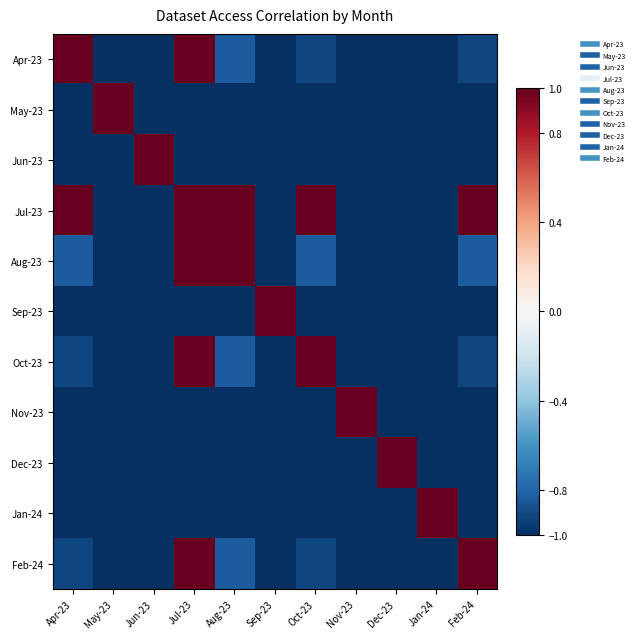

Reading right to left, transcribe all the data shown in this chart.

Apr-23: Feb-24=-0.9	Jan-24=-1.0	Dec-23=-1.0	Nov-23=-1.0	Oct-23=-0.9	Sep-23=-1.0	Aug-23=-0.8	Jul-23=1.0	Jun-23=-1.0	May-23=-1.0	Apr-23=1.0
May-23: Feb-24=-1.0	Jan-24=-1.0	Dec-23=-1.0	Nov-23=-1.0	Oct-23=-1.0	Sep-23=-1.0	Aug-23=-1.0	Jul-23=-1.0	Jun-23=-1.0	May-23=1.0	Apr-23=-1.0
Jun-23: Feb-24=-1.0	Jan-24=-1.0	Dec-23=-1.0	Nov-23=-1.0	Oct-23=-1.0	Sep-23=-1.0	Aug-23=-1.0	Jul-23=-1.0	Jun-23=1.0	May-23=-1.0	Apr-23=-1.0
Jul-23: Feb-24=1.0	Jan-24=-1.0	Dec-23=-1.0	Nov-23=-1.0	Oct-23=1.0	Sep-23=-1.0	Aug-23=1.0	Jul-23=1.0	Jun-23=-1.0	May-23=-1.0	Apr-23=1.0
Aug-23: Feb-24=-0.8	Jan-24=-1.0	Dec-23=-1.0	Nov-23=-1.0	Oct-23=-0.8	Sep-23=-1.0	Aug-23=1.0	Jul-23=1.0	Jun-23=-1.0	May-23=-1.0	Apr-23=-0.8
Sep-23: Feb-24=-1.0	Jan-24=-1.0	Dec-23=-1.0	Nov-23=-1.0	Oct-23=-1.0	Sep-23=1.0	Aug-23=-1.0	Jul-23=-1.0	Jun-23=-1.0	May-23=-1.0	Apr-23=-1.0
Oct-23: Feb-24=-0.9	Jan-24=-1.0	Dec-23=-1.0	Nov-23=-1.0	Oct-23=1.0	Sep-23=-1.0	Aug-23=-0.8	Jul-23=1.0	Jun-23=-1.0	May-23=-1.0	Apr-23=-0.9
Nov-23: Feb-24=-1.0	Jan-24=-1.0	Dec-23=-1.0	Nov-23=1.0	Oct-23=-1.0	Sep-23=-1.0	Aug-23=-1.0	Jul-23=-1.0	Jun-23=-1.0	May-23=-1.0	Apr-23=-1.0
Dec-23: Feb-24=-1.0	Jan-24=-1.0	Dec-23=1.0	Nov-23=-1.0	Oct-23=-1.0	Sep-23=-1.0	Aug-23=-1.0	Jul-23=-1.0	Jun-23=-1.0	May-23=-1.0	Apr-23=-1.0
Jan-24: Feb-24=-1.0	Jan-24=1.0	Dec-23=-1.0	Nov-23=-1.0	Oct-23=-1.0	Sep-23=-1.0	Aug-23=-1.0	Jul-23=-1.0	Jun-23=-1.0	May-23=-1.0	Apr-23=-1.0
Feb-24: Feb-24=1.0	Jan-24=-1.0	Dec-23=-1.0	Nov-23=-1.0	Oct-23=-0.9	Sep-23=-1.0	Aug-23=-0.8	Jul-23=1.0	Jun-23=-1.0	May-23=-1.0	Apr-23=-0.9